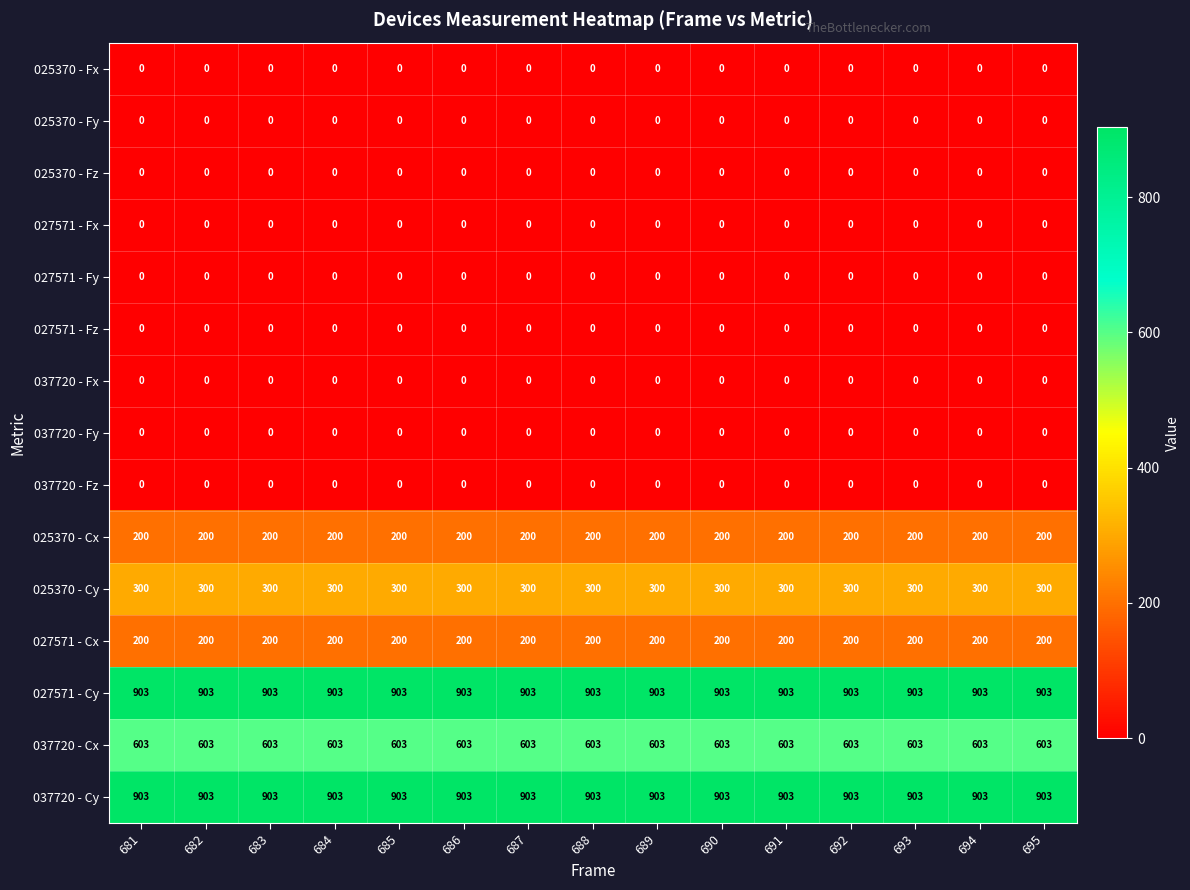

At how many categories does at least one series exceed 524?

15